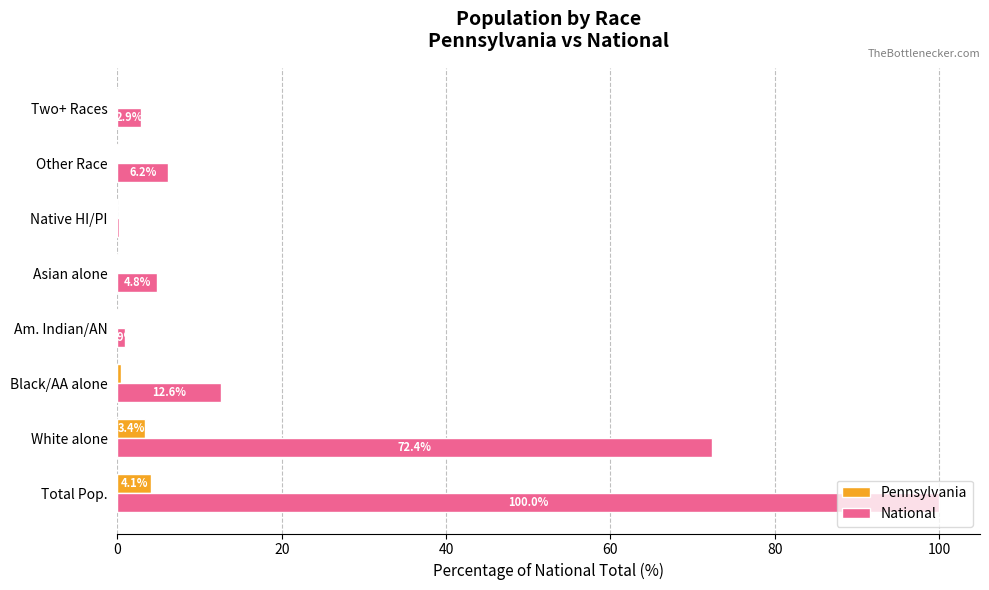

How many values in the National series exceed 6?

4